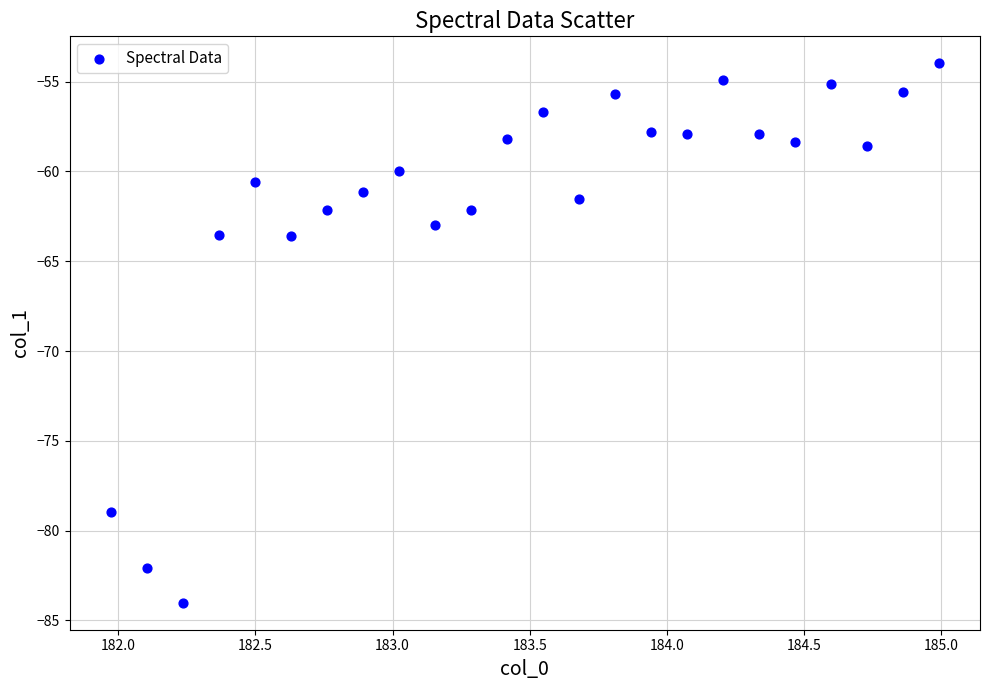

What is the range of X values (max minus min)?

3.0